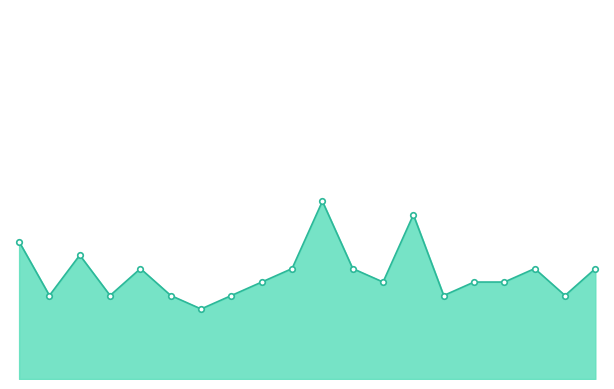

Does the chart have visible grid lines?

No